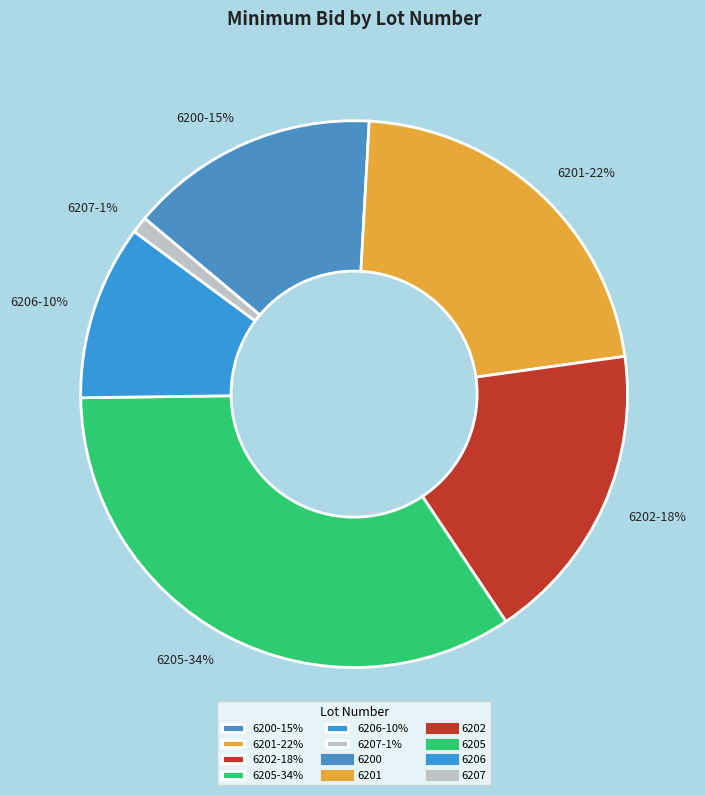

Approximately how many times larger is the value at 6201-22% compared to 6200-15%?

1.5